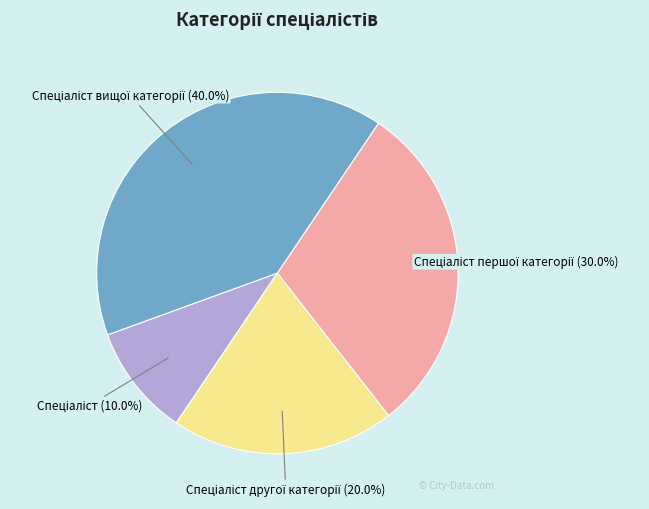

Does any single category account for the majority?

No